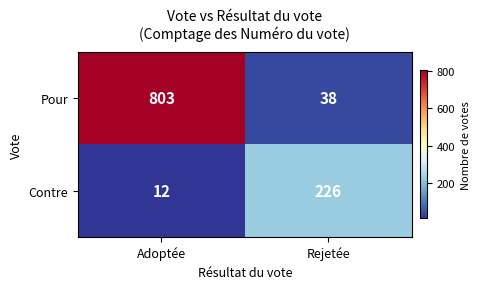

Rank the series by their maximum value, from lowest to highest.

Contre, Pour